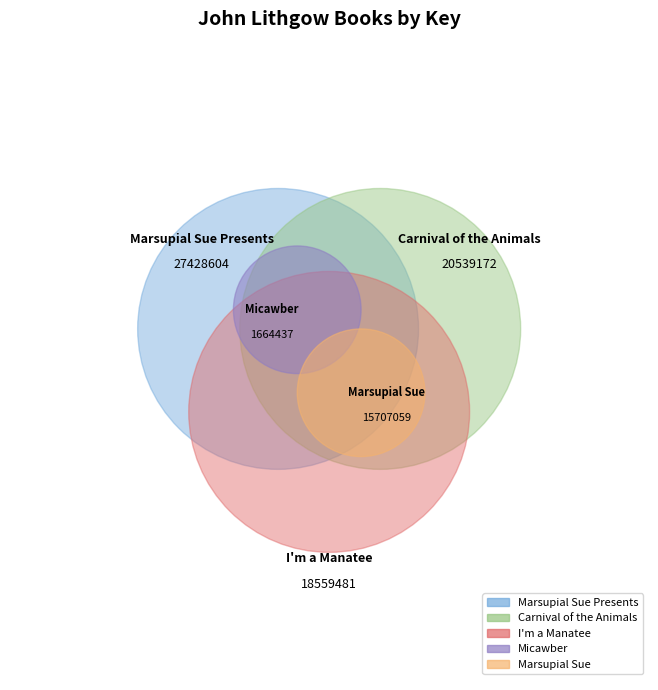

To the nearest percent, what is the difference between the largest and smallest slice percentages?

31%